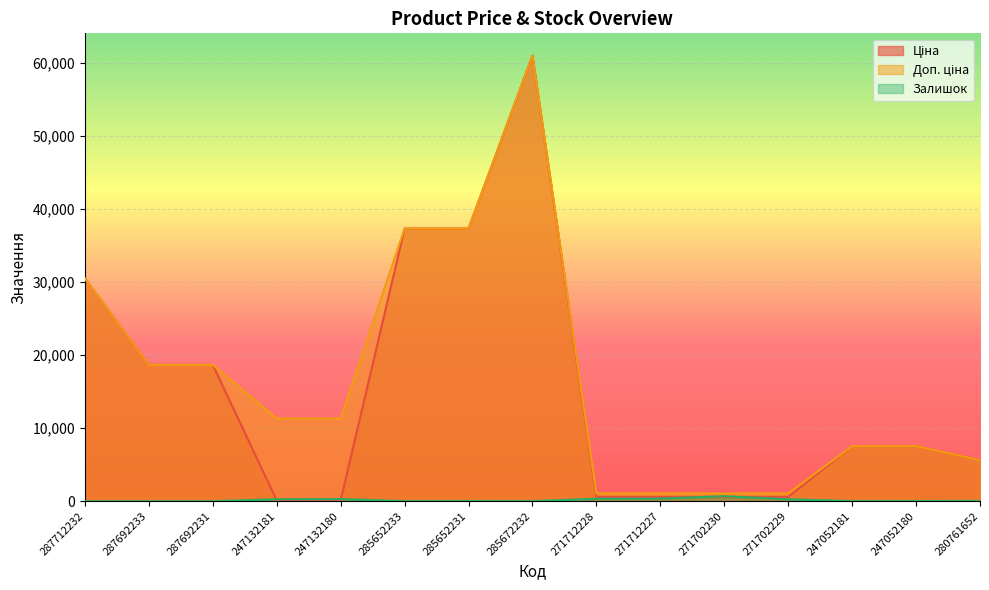

Reading left to right, transcribe all the data shown in this chart.

Ціна: 287712232=30512.3	287692233=18671.5	287692231=18671.5	247132181=113.3	247132180=113.3	285652233=37343.0	285652231=37343.0	285672232=61024.7	271712228=586.0	271712227=586.0	271702230=586.0	271702229=586.0	247052181=7545.9	247052180=7545.9	280761652=5636.0
Доп. ціна: 287712232=30512.3	287692233=18671.5	287692231=18671.5	247132181=11334.0	247132180=11334.0	285652233=37343.0	285652231=37343.0	285672232=61024.7	271712228=1074.5	271712227=1074.5	271702230=1074.5	271702229=1074.5	247052181=7545.9	247052180=7545.9	280761652=5636.0
Залишок: 287712232=0.0	287692233=0.0	287692231=0.0	247132181=260.0	247132180=290.0	285652233=12.0	285652231=22.0	285672232=15.0	271712228=333.0	271712227=359.0	271702230=690.0	271702229=272.0	247052181=19.0	247052180=21.0	280761652=42.0